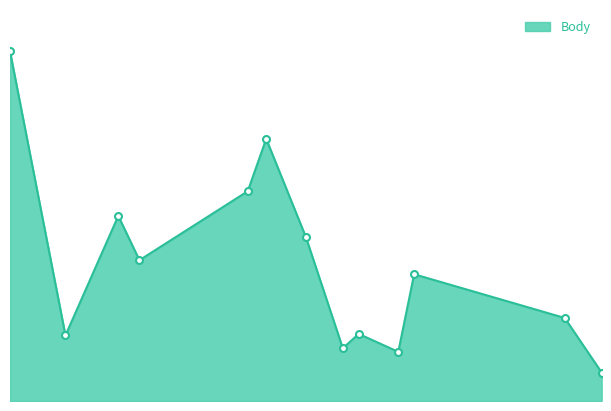

Is this an area chart (filled region under the line)?

Yes